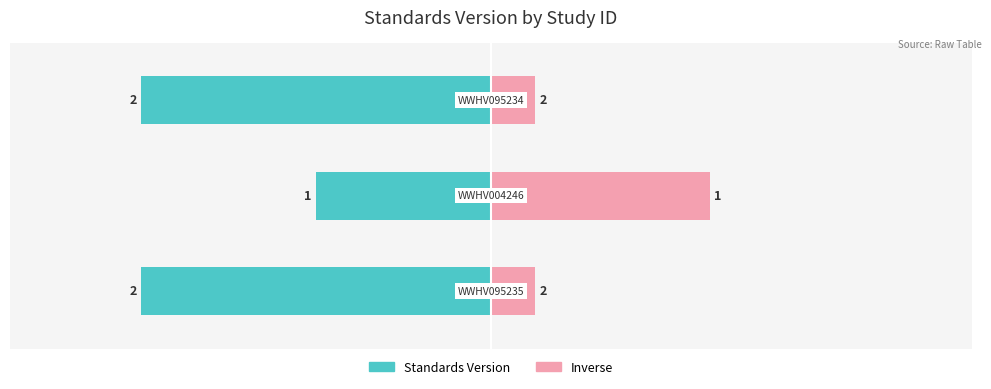

What is the maximum value shown in the chart?

2